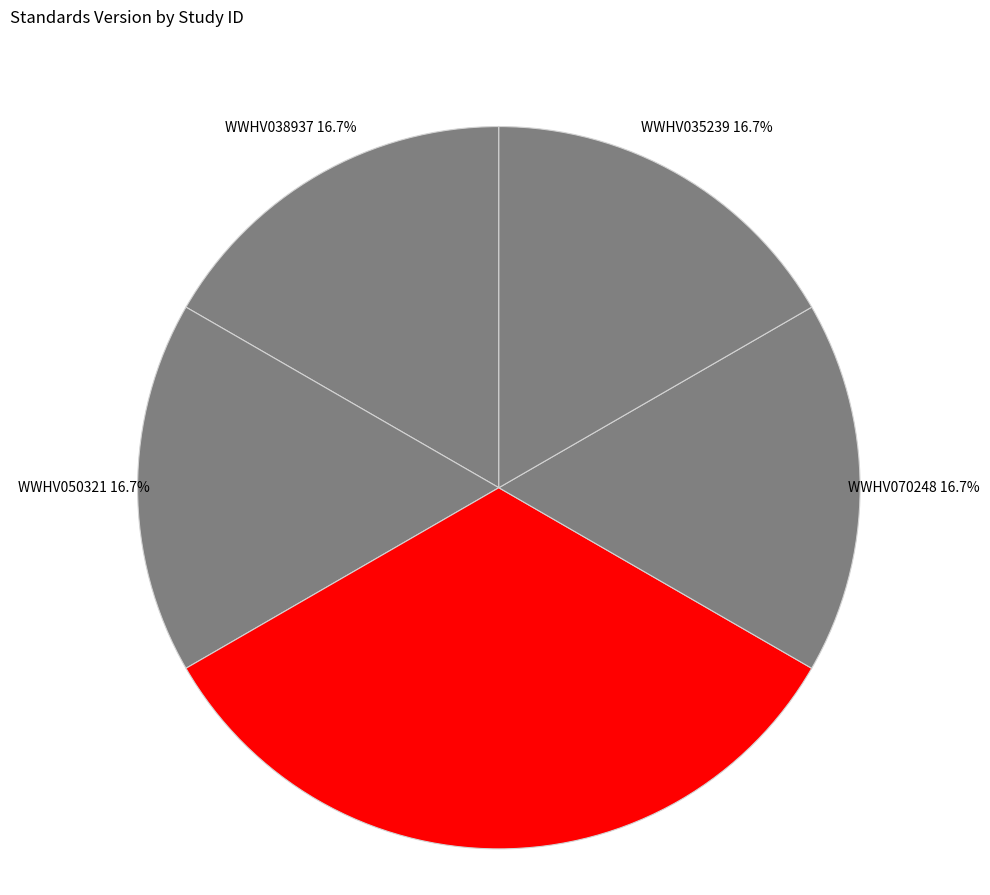

Combined, what portion of the pie is WWHV047989 and WWHV038937?

50.0%